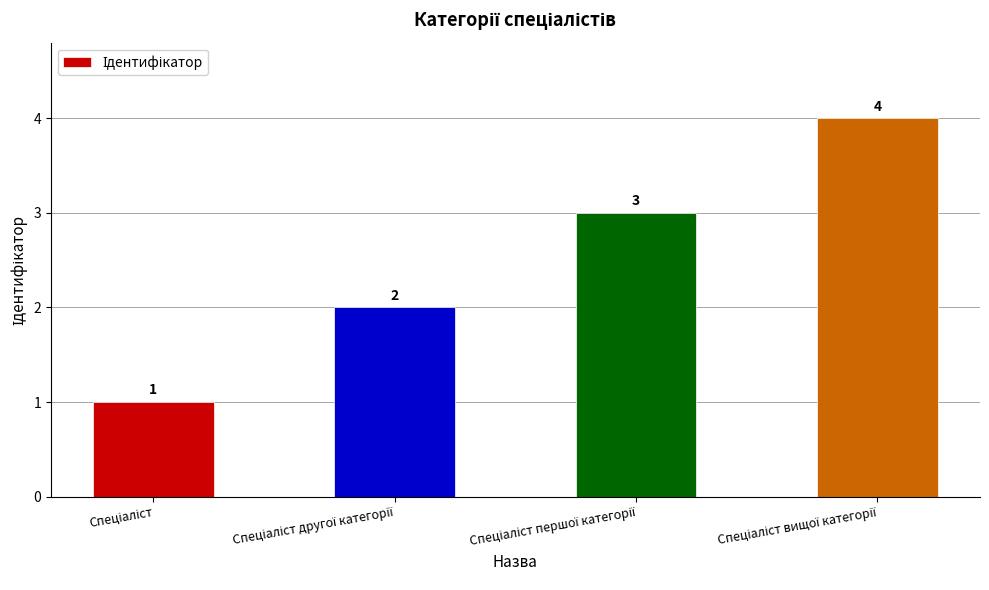

Are the bars horizontal?

No